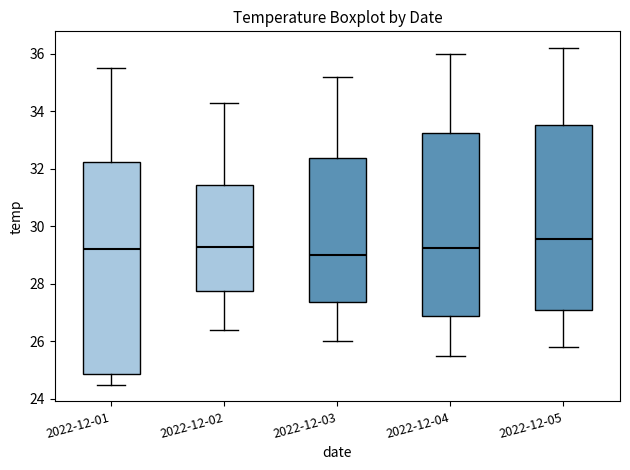

Reading left to right, read every box against the y-axis: the position of its median line, the range the box covers, and the ends of its whiskers. The values are not printed on the chart, so give them approximately, as read against the axis.

2022-12-01: median 29.2, box 24.8 to 32.2, whiskers 24.6 to 35.6
2022-12-02: median 29.4, box 27.8 to 31.4, whiskers 26.4 to 34.4
2022-12-03: median 29.0, box 27.4 to 32.4, whiskers 26.0 to 35.2
2022-12-04: median 29.2, box 26.8 to 33.2, whiskers 25.6 to 36.0
2022-12-05: median 29.6, box 27.2 to 33.6, whiskers 25.8 to 36.2